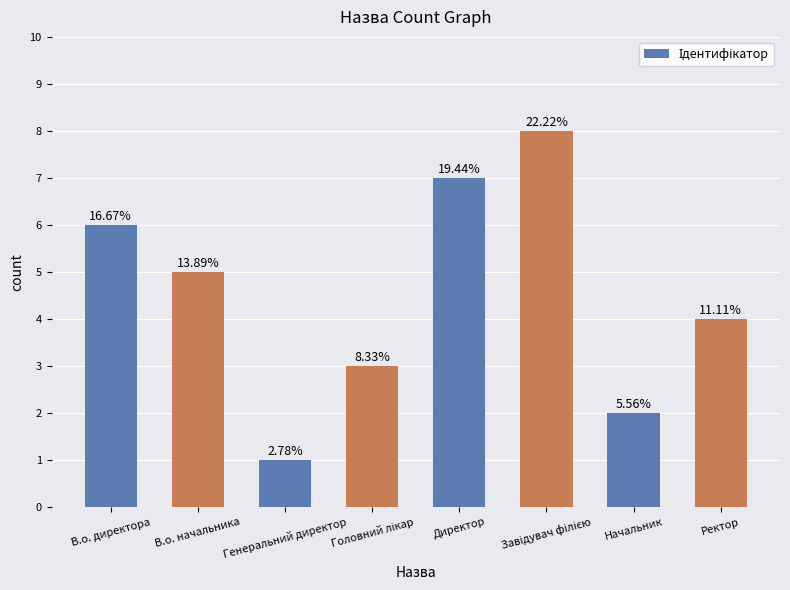

Count the values in the range 3 to 7.

5